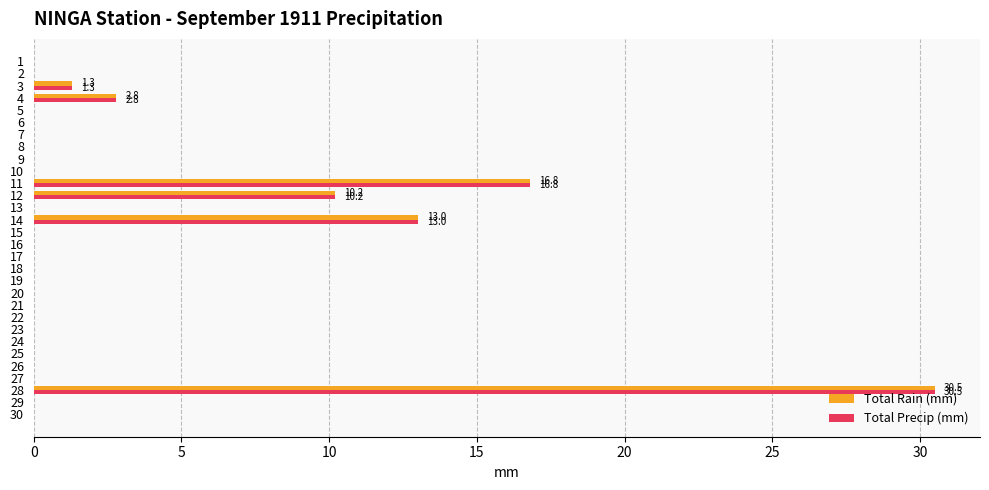

How many data points does each series have?

30